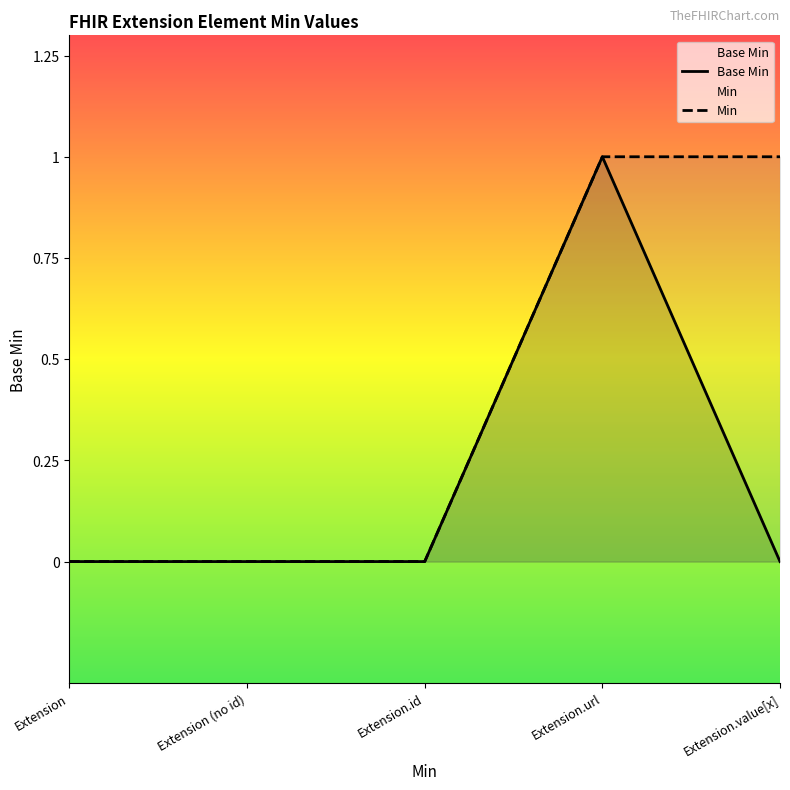

How many data points are above 0?

1